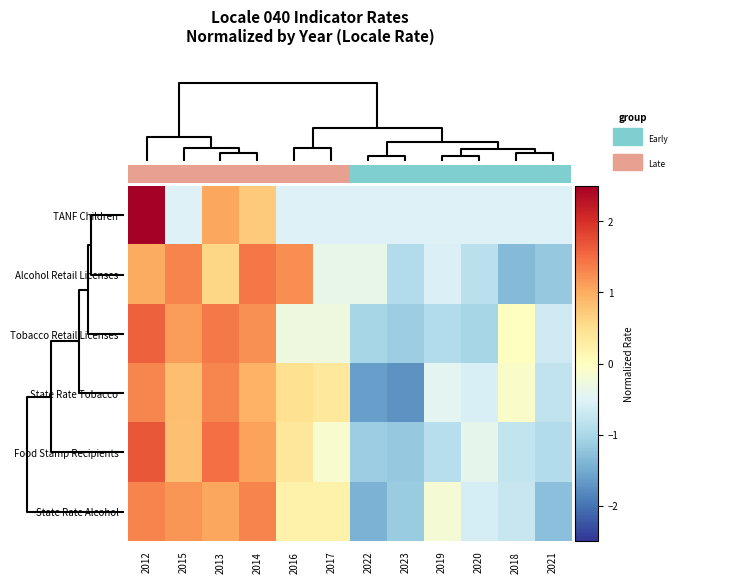

The value of Food Stamp Recipients at 2014 is 1.5. True or false?

False